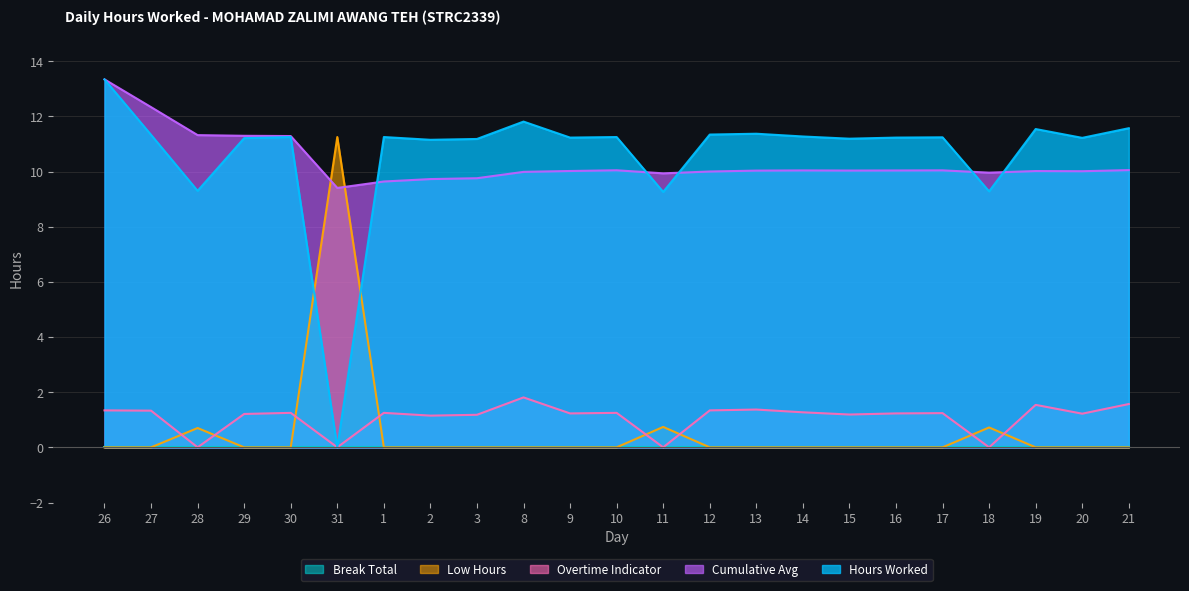

True or false: Overtime Indicator has more than 1 interior local peaks.

True